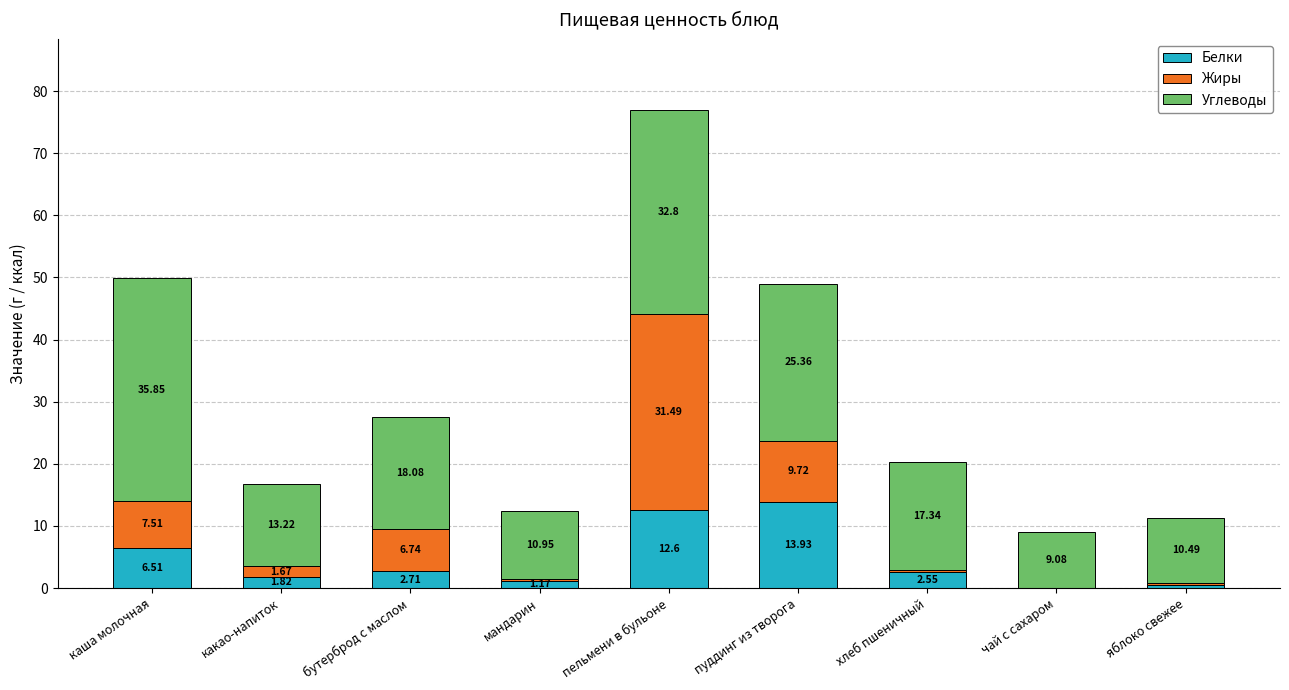

What is the total value across all series at мандарин?

12.4